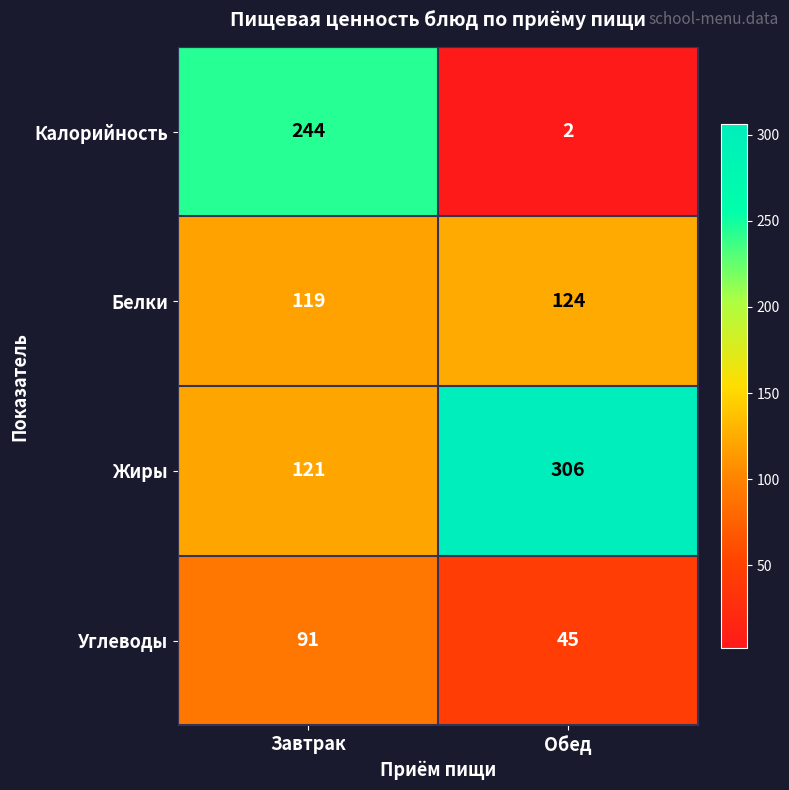

Count the number of categories in the chart.

2